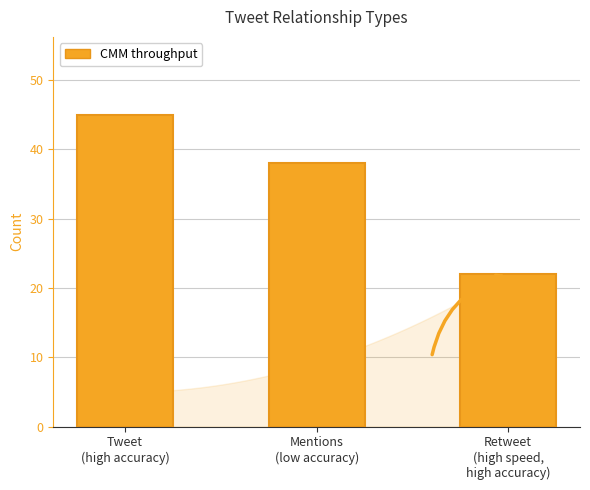

What is the approximate value at Mentions
(low accuracy), to the nearest 10?

40